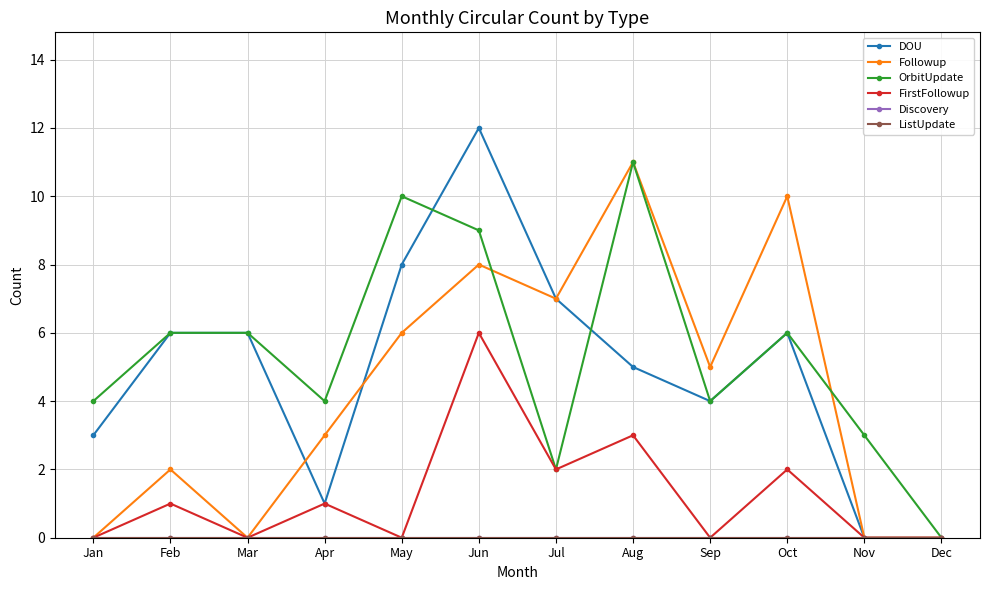

What is the value of the FirstFollowup point at the 8th from the left?

3